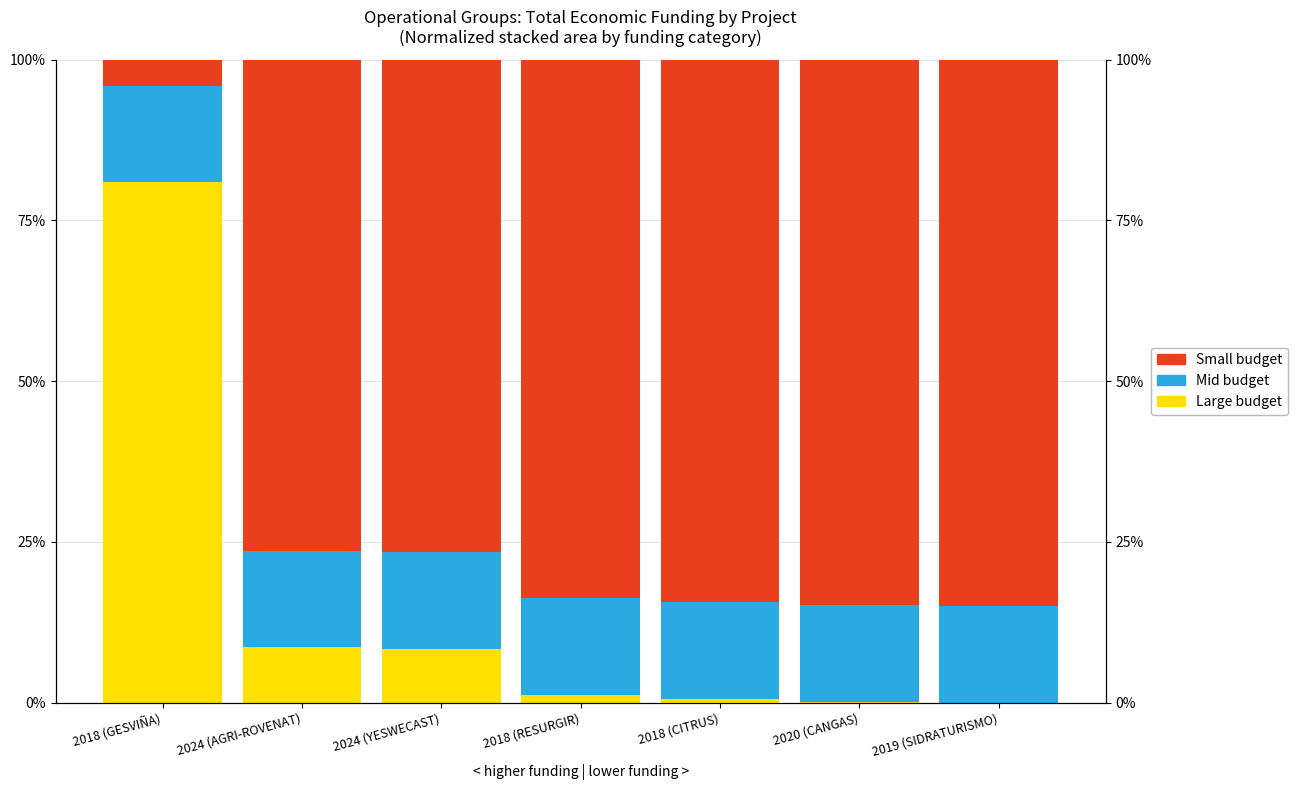

At which label does Total económico (small) reach its minimum?

2018 (GESVIÑA)